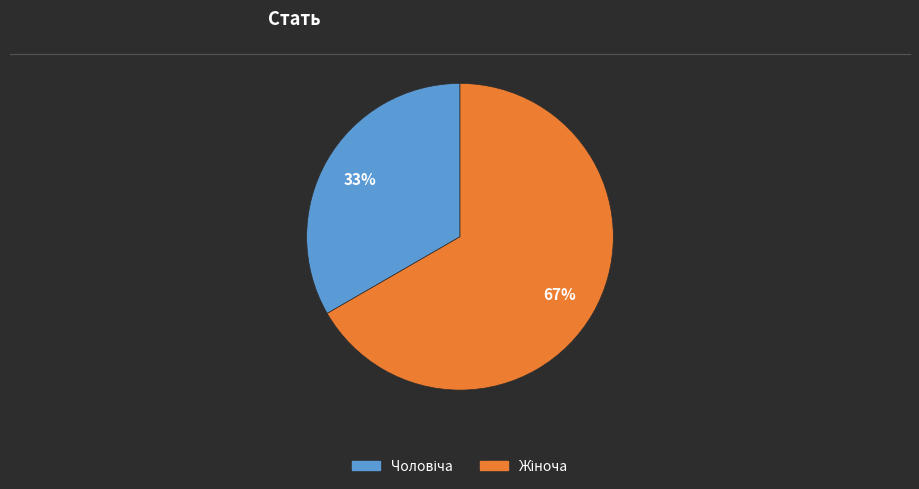

How many slices are in this pie chart?

2